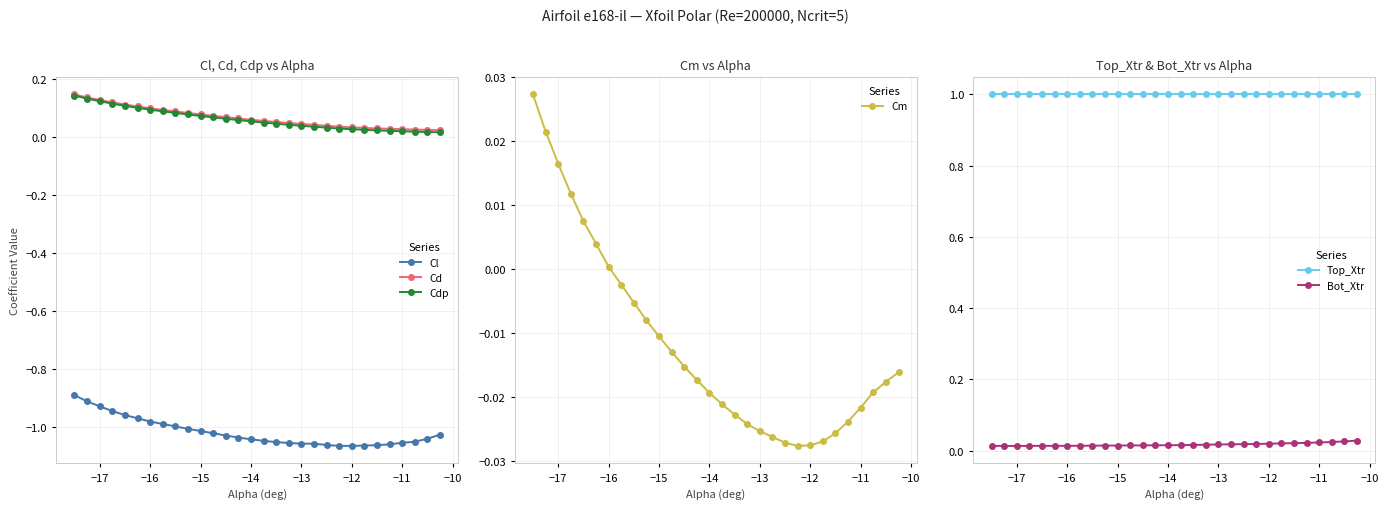

True or false: Bot_Xtr and Top_Xtr cross at least once.

False